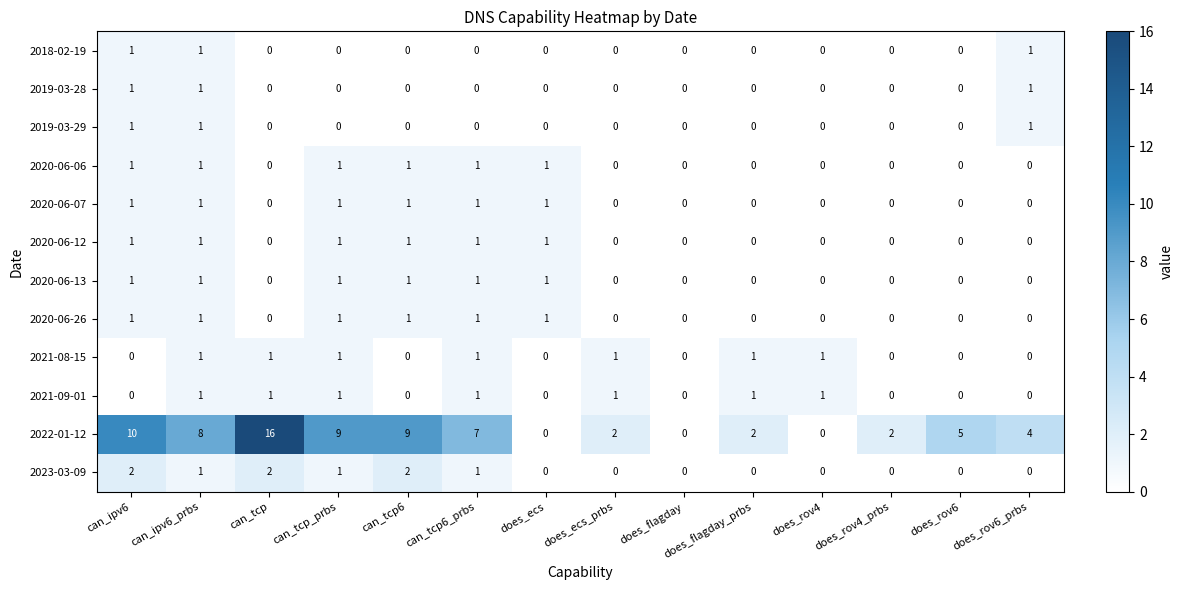

Is the value of 2018-02-19 at can_ipv6_prbs greater than the value of 2021-08-15 at does_ecs?

Yes